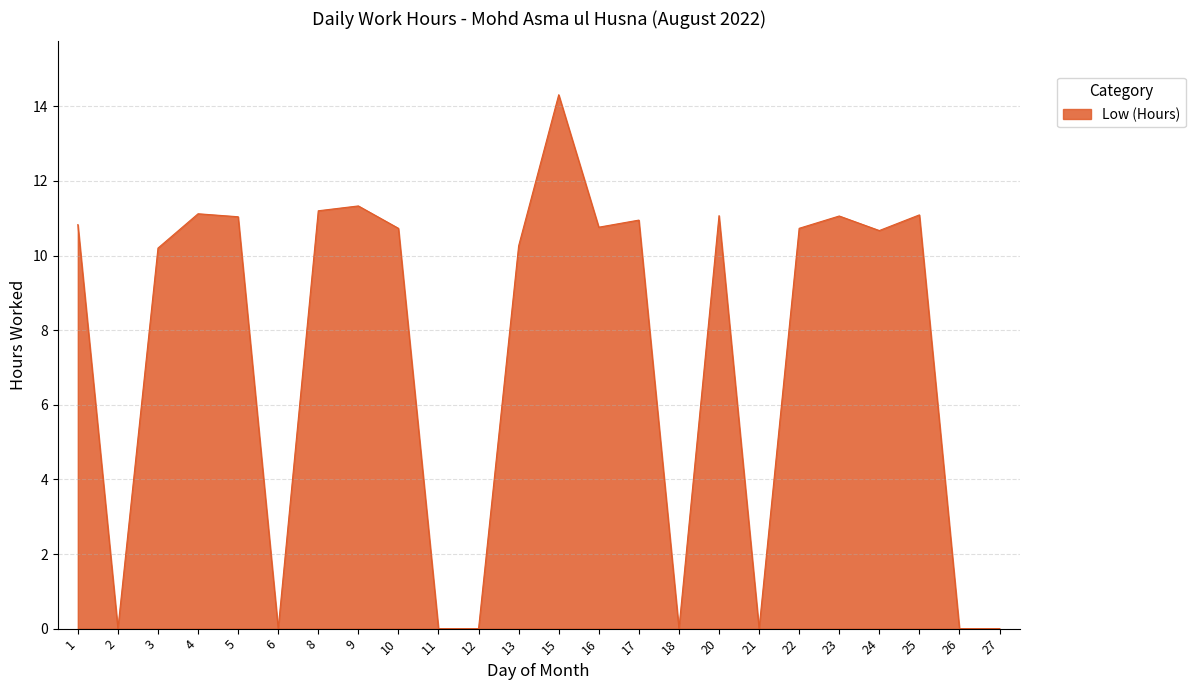

At which category does the data reach its first local valley?

2